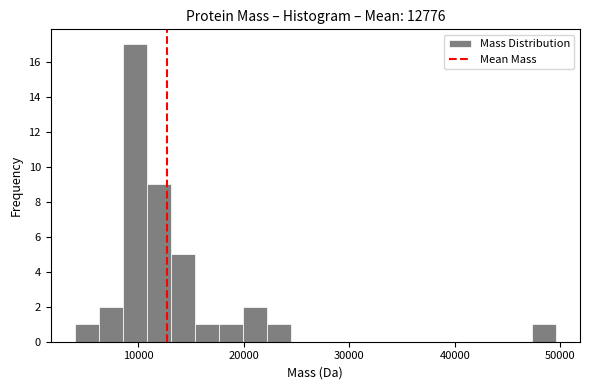

Around what value on the x-axis is the tallest bar? Give the approximate position of its centre, as read against the axis.

10000